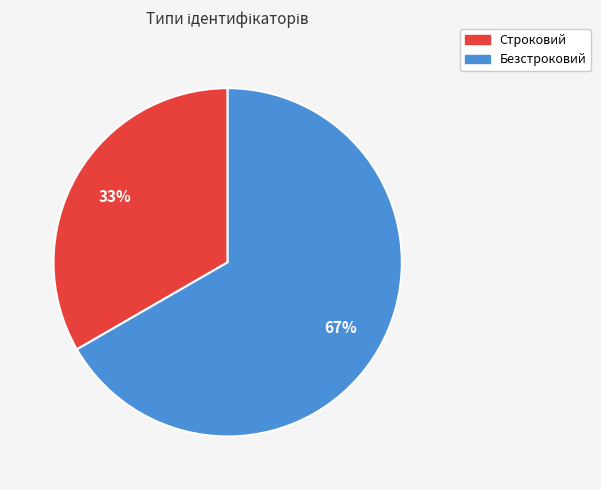

What percentage is the Строковий slice, to the nearest percent?

33%